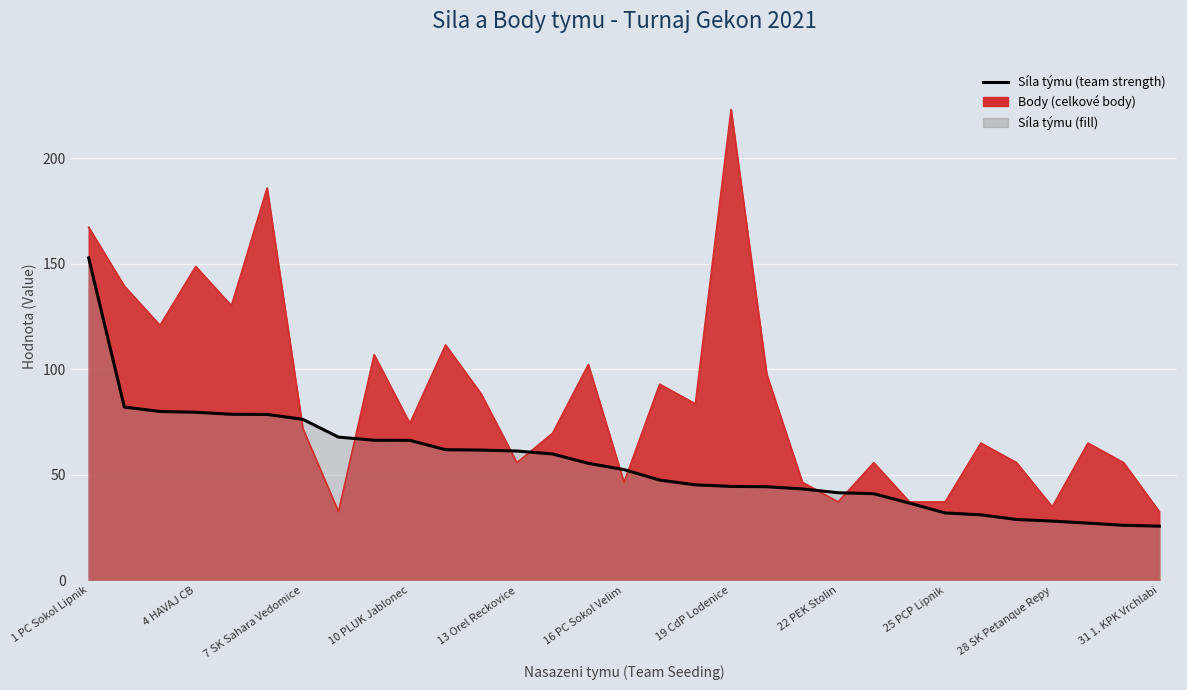

What is the value of the 12th point from the left?

61.7